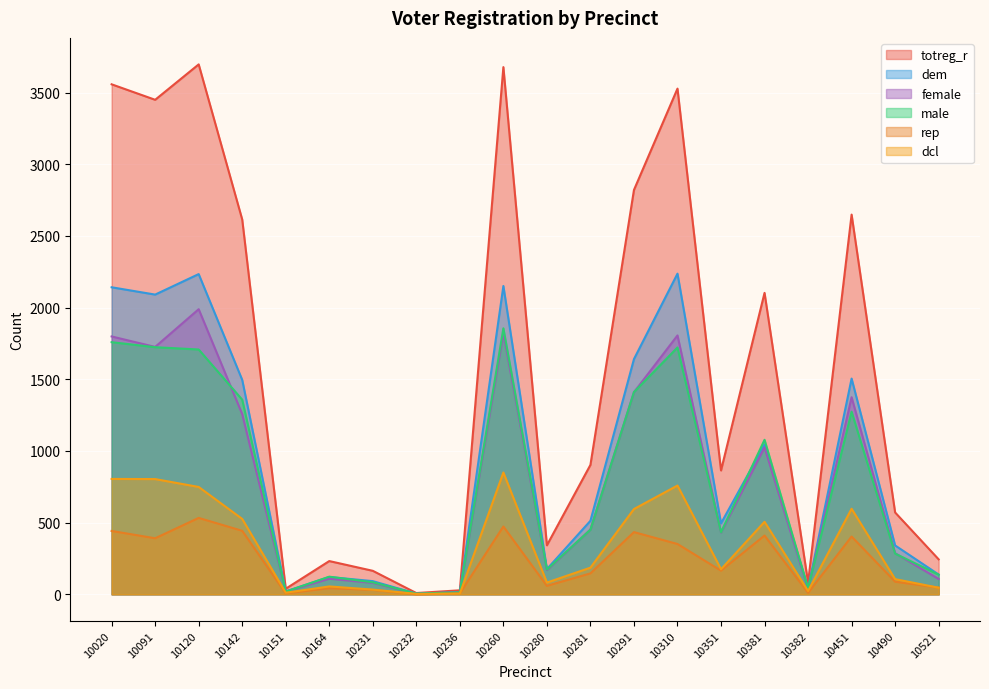

Which series changed the most between 10020 and 10310?

dem